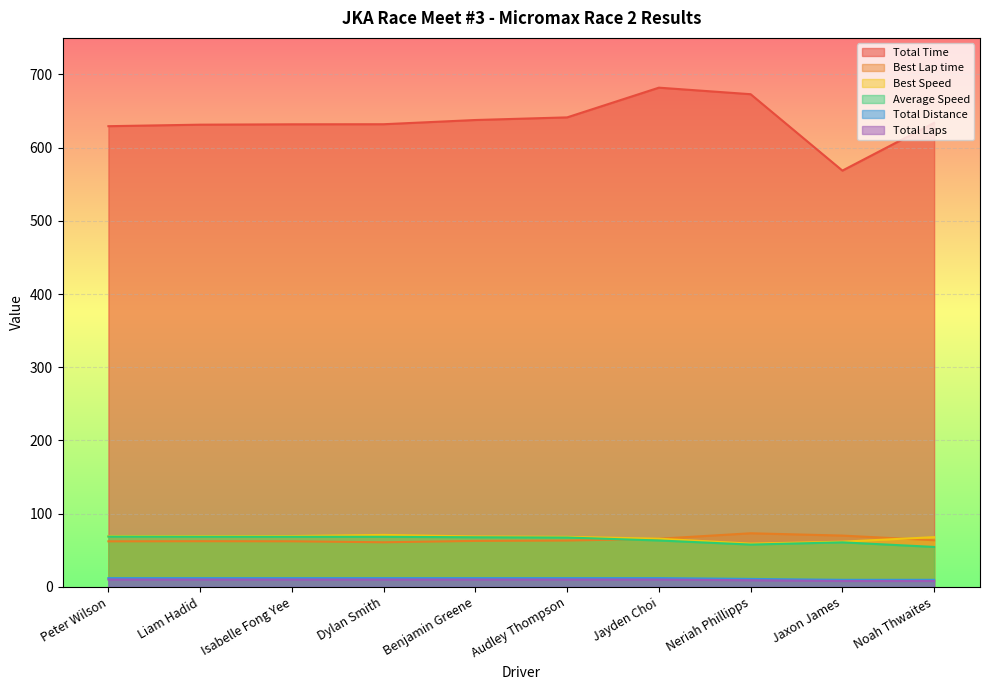

True or false: Total Laps and Best Speed cross at least once.

False